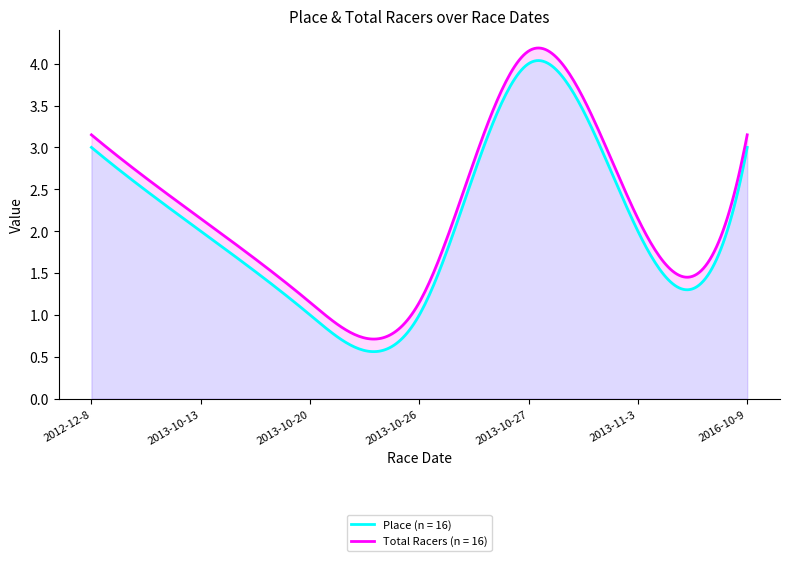

How many Total Racers values are between 1 and 3?

6